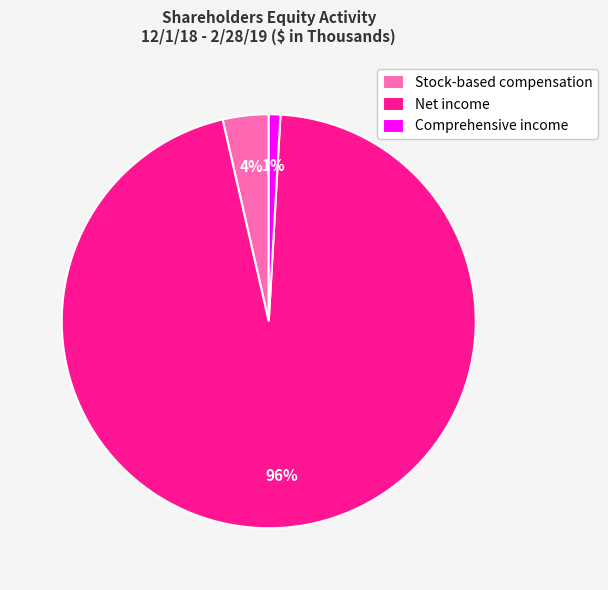

To the nearest percent, what percentage of the pie is Stock-based compensation?

4%